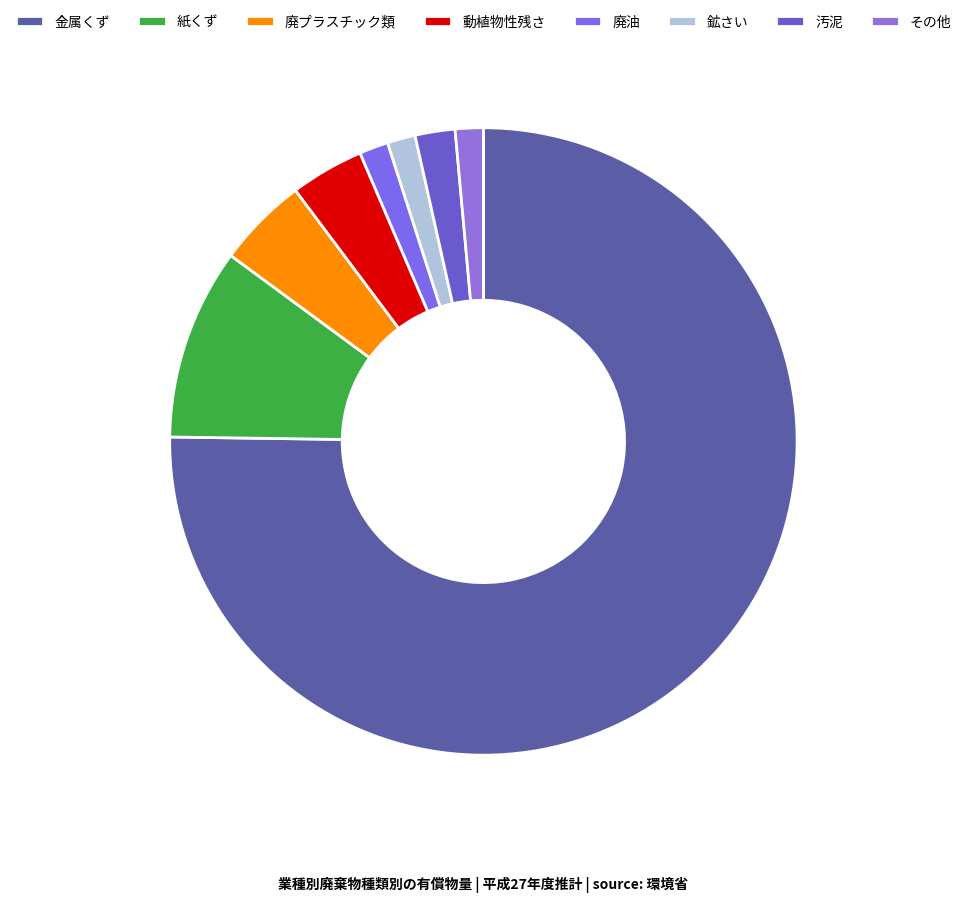

To the nearest percent, what is the difference between the largest and smallest slice percentages?

74%